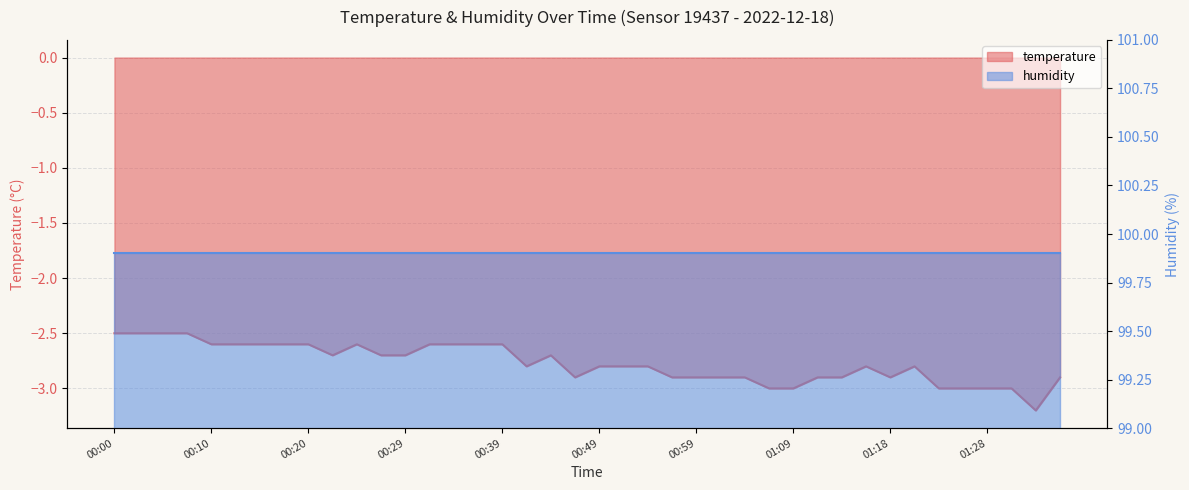

What value does the data have at 00:24?

-2.6